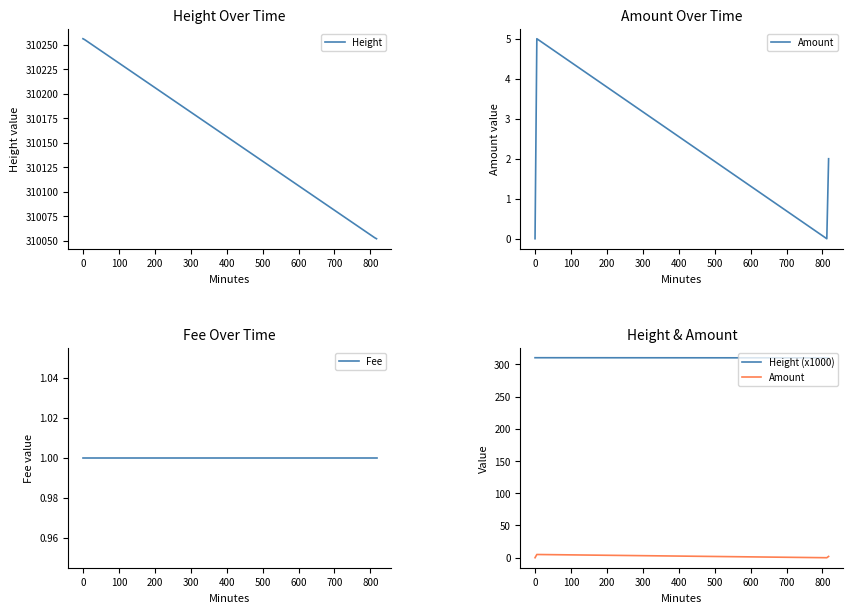

How many lines are shown in the chart?

4